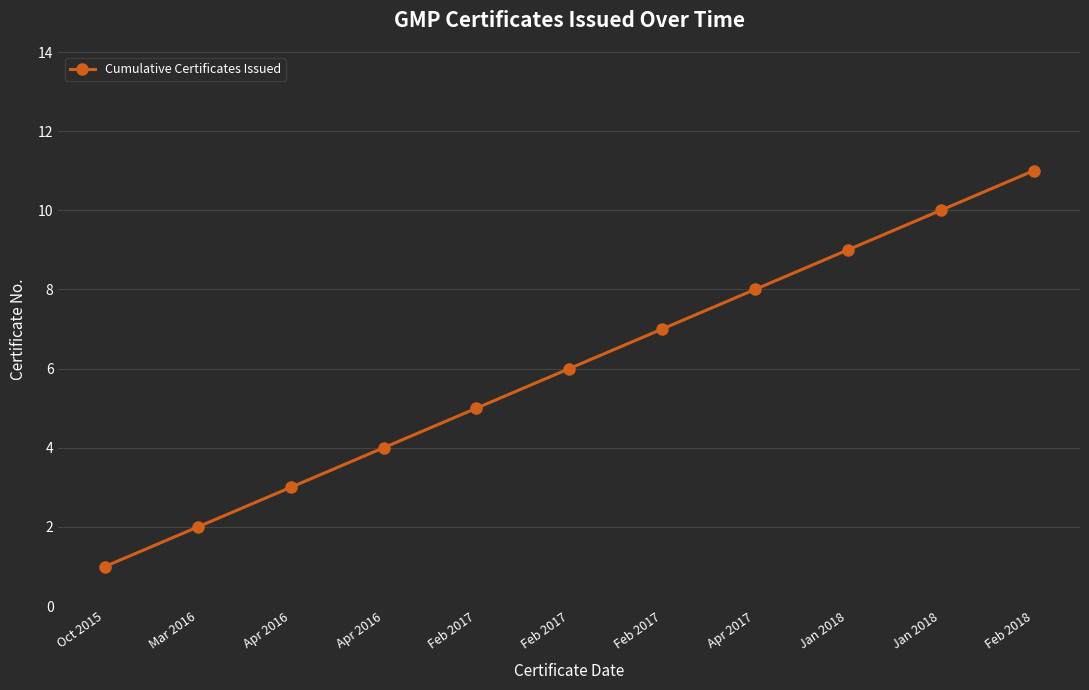

What value does the data have at Feb 2017?

5